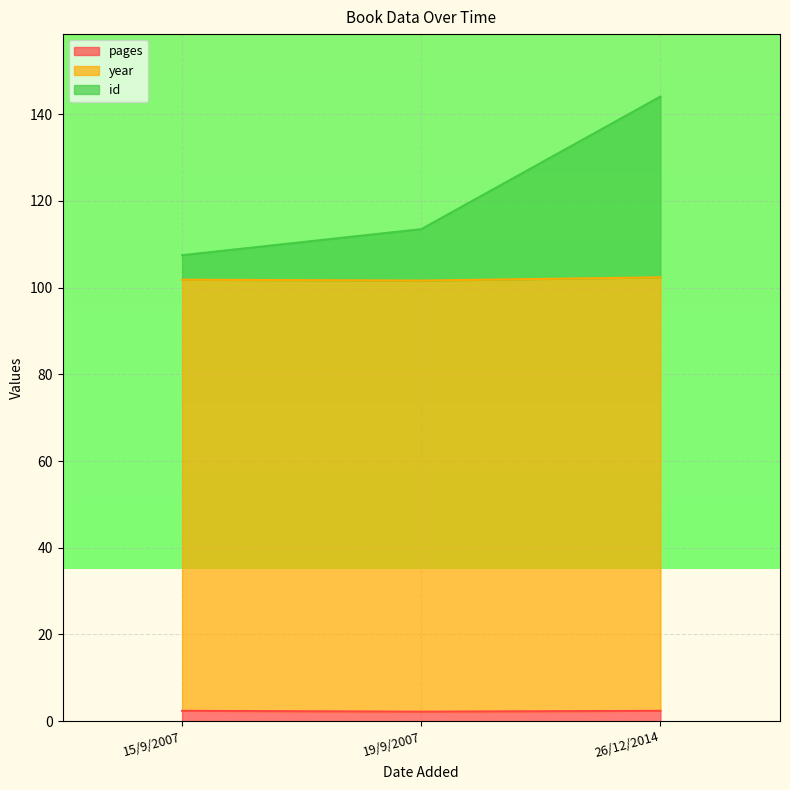

The pages series shows 2.4 at 15/9/2007. True or false?

True